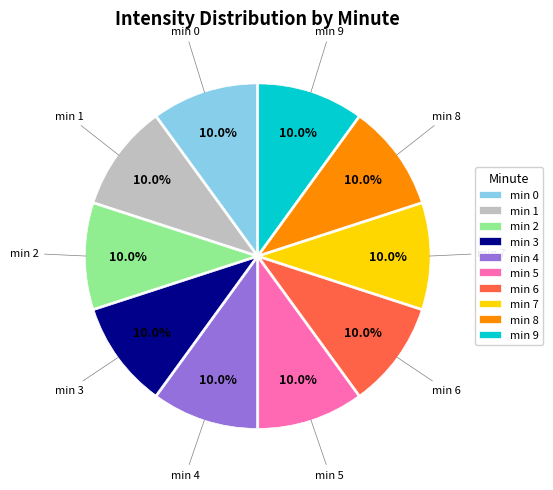

Approximately how many times larger is the value at min 3 compared to min 2?

1.0